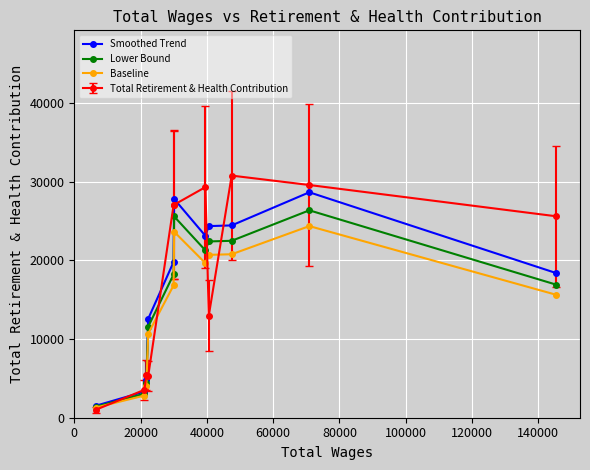

Which series has the largest range (max minus min)?

Total Retirement & Health Contribution